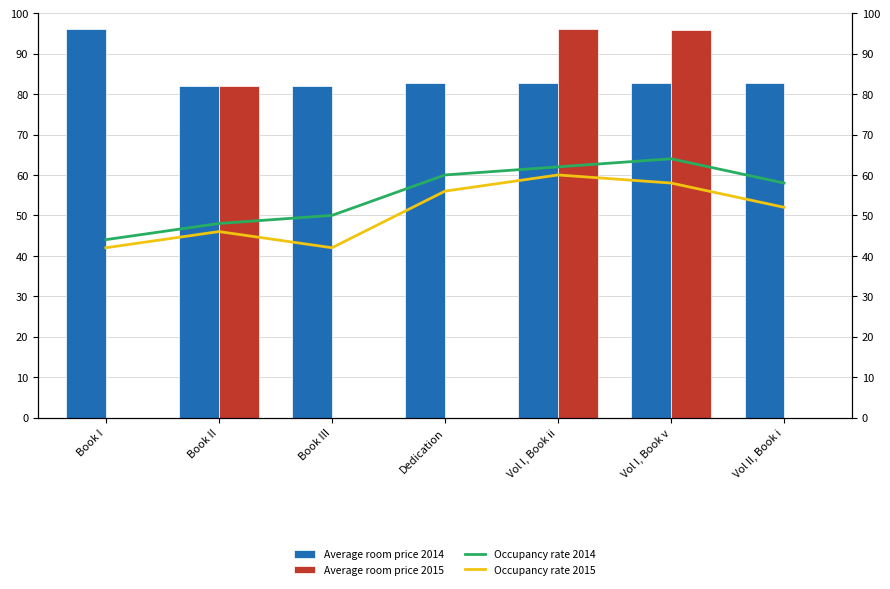

Reading left to right, list all the values displayed in this chart.

Average room price 2014: 96.0	82.0	82.0	82.6	82.7	82.7	82.7
Average room price 2015: 0.0	82.0	0.0	0.0	96.0	95.9	0.0
Occupancy rate 2014: 44.0	48.0	50.0	60.0	62.0	64.0	58.0
Occupancy rate 2015: 42.0	46.0	42.0	56.0	60.0	58.0	52.0